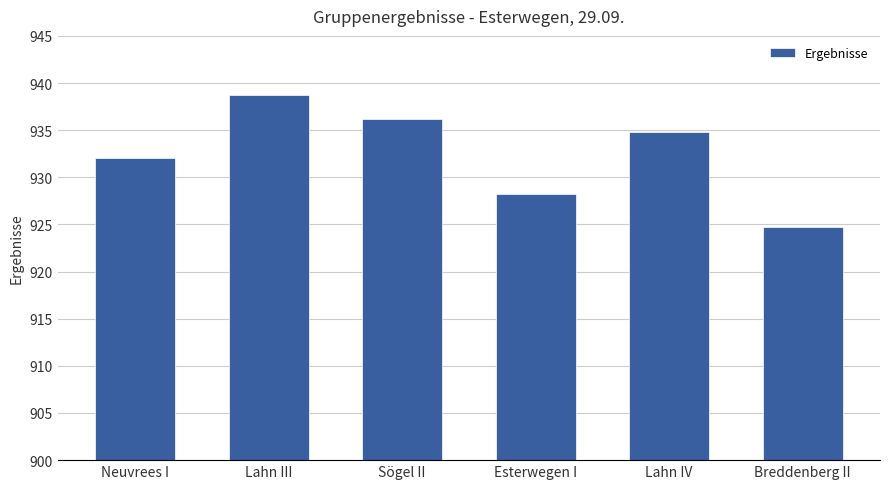

How many series are shown in this chart?

1